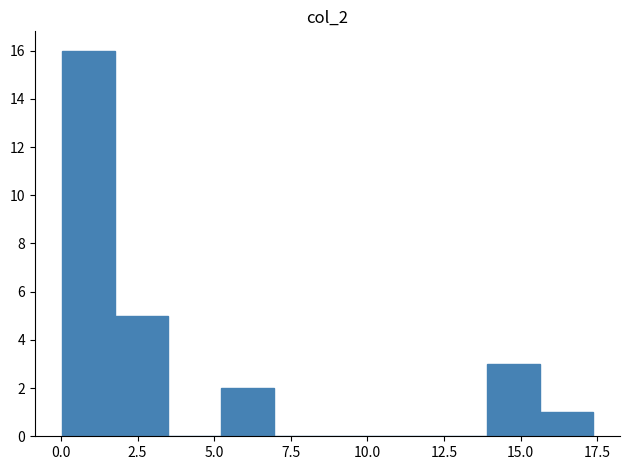

Around what value on the x-axis is the tallest bar? Give the approximate position of its centre, as read against the axis.

1.0